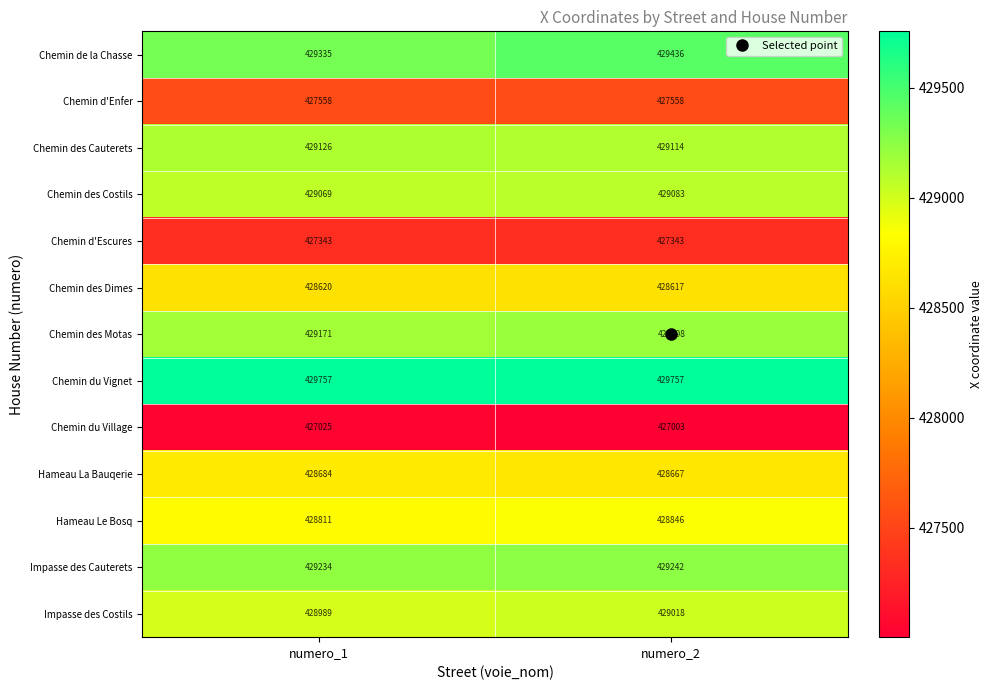

The value of Impasse des Cauterets at numero_2 is 666236. True or false?

False